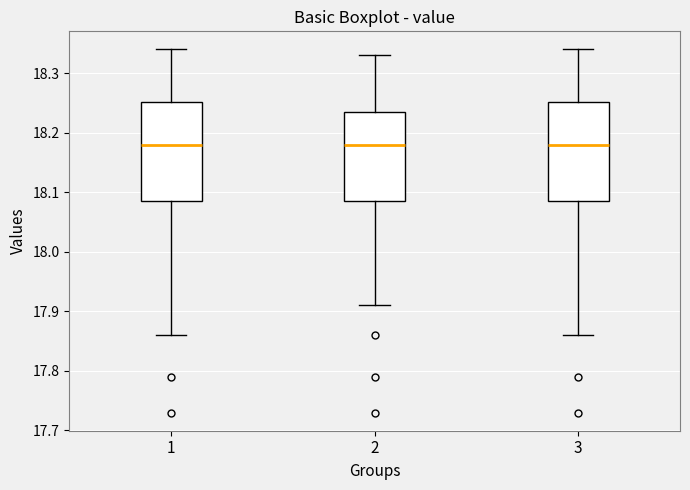

Reading left to right, read every box against the y-axis: the position of its median line, the range the box covers, and the ends of its whiskers. The values are not printed on the chart, so give them approximately, as read against the axis.

1: median 18.18, box 18.09 to 18.25, whiskers 17.86 to 18.34
2: median 18.18, box 18.09 to 18.24, whiskers 17.91 to 18.33
3: median 18.18, box 18.09 to 18.25, whiskers 17.86 to 18.34